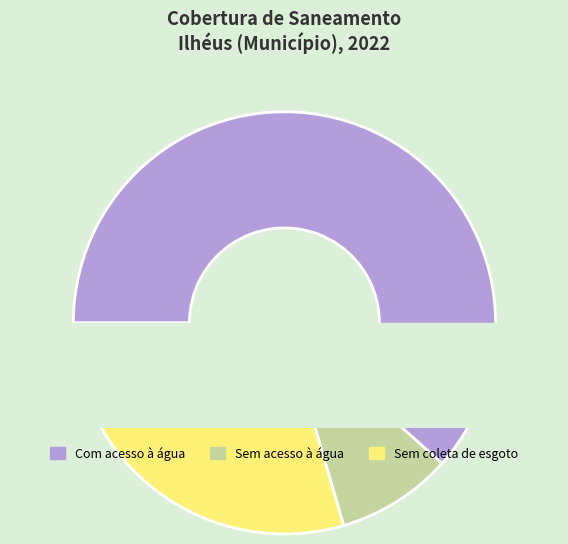

Count the number of slices in the pie.

3